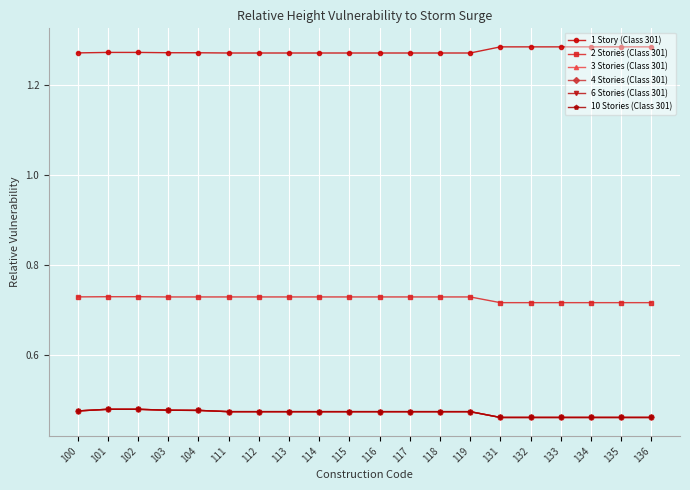

Which series has the largest total across all categories?

1 Story (Class 301)